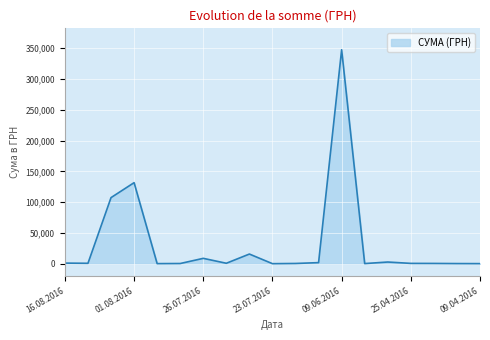

What is the greatest value displayed?

347609.8